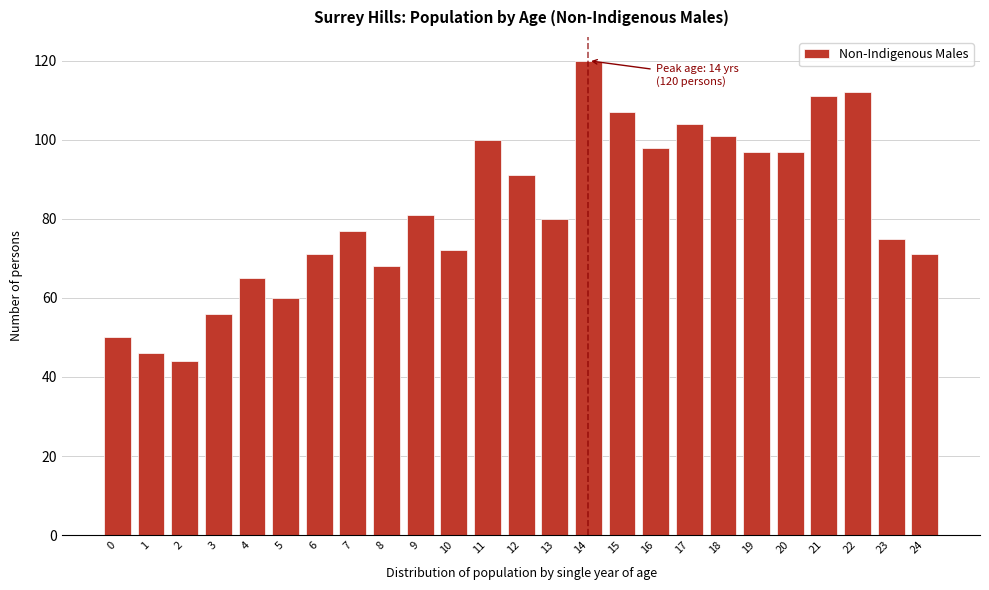

Reading left to right, transcribe all the data shown in this chart.

0=50	1=46	2=44	3=56	4=65	5=60	6=71	7=77	8=68	9=81	10=72	11=100	12=91	13=80	14=120	15=107	16=98	17=104	18=101	19=97	20=97	21=111	22=112	23=75	24=71